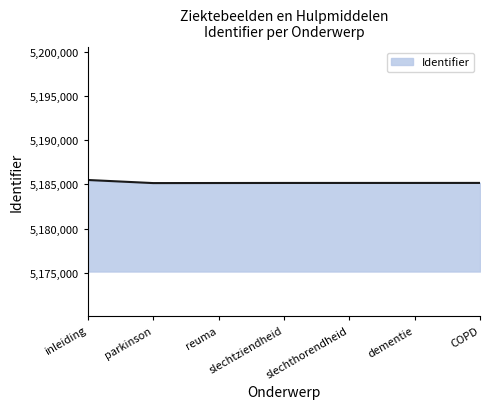

True or false: the data shows 8920441 at slechtziendheid.

False